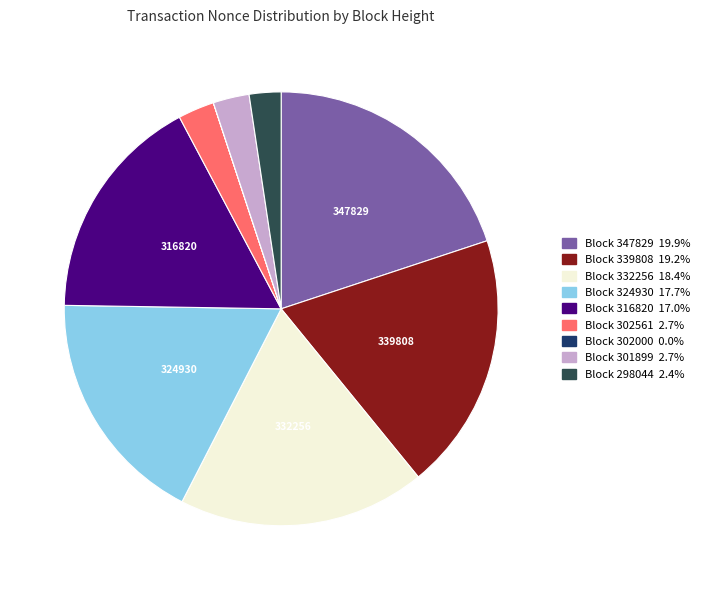

Does any single category account for the majority?

No